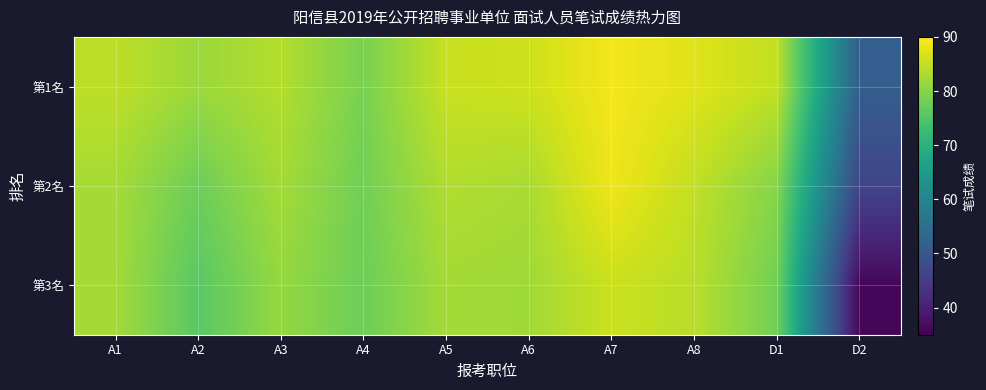

List the series in order of their overall mean, highest first.

第1名, 第2名, 第3名